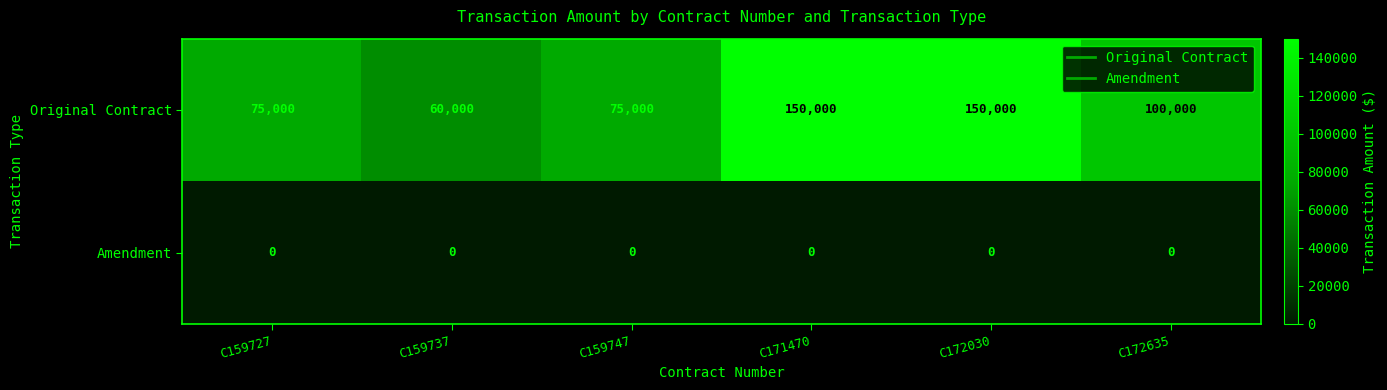

Is it true that Amendment equals 0 at C159747?

True